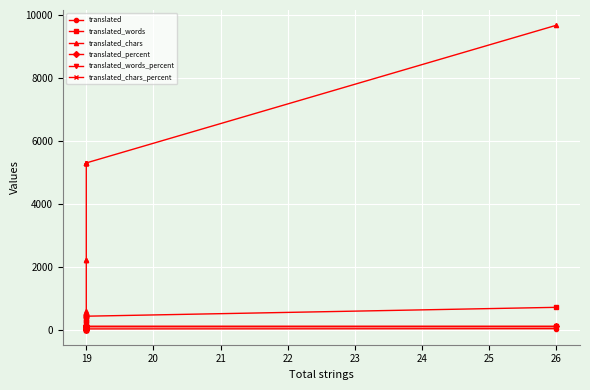

Is the value of translated_chars_percent at 25 greater than the value of translated_words at 27?

No